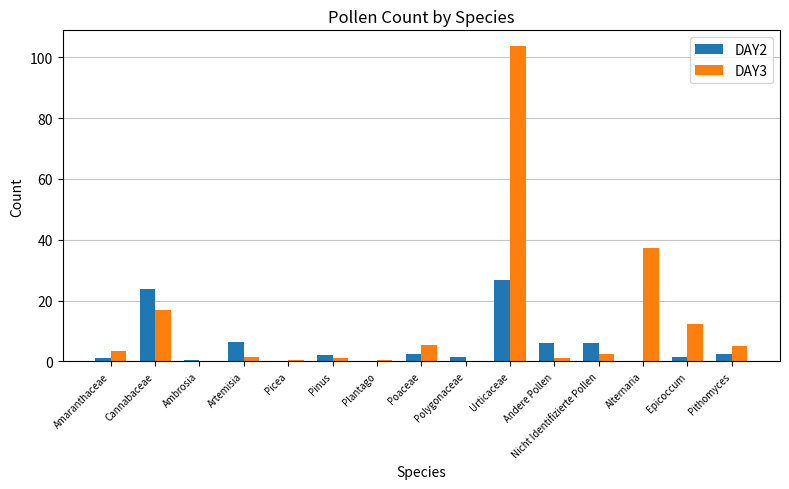

Where does the DAY3 series first go above 2?

Amaranthaceae